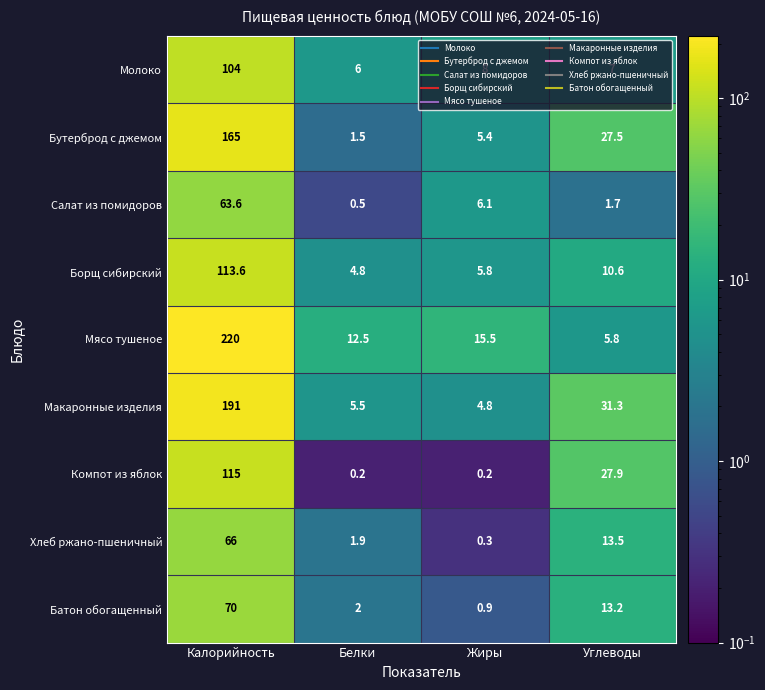

At which category is the sum across all series the highest?

Калорийность